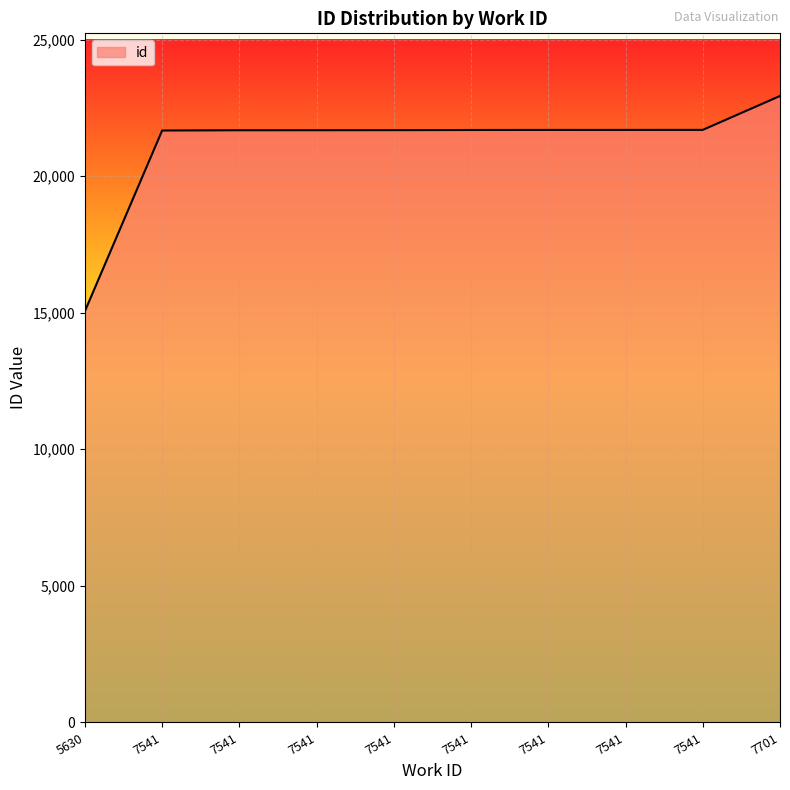

How many lines are shown in the chart?

1